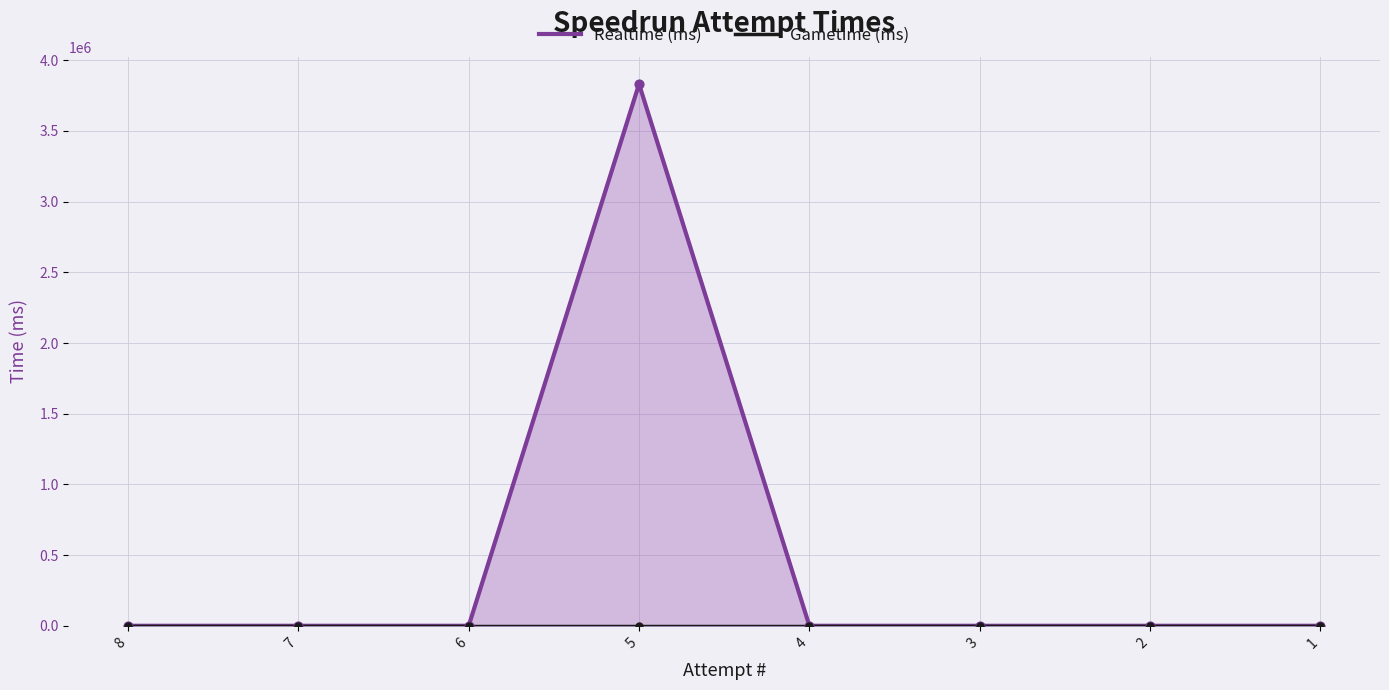

Is the value of Realtime (ms) at 4 greater than the value of Gametime (ms) at 2?

No